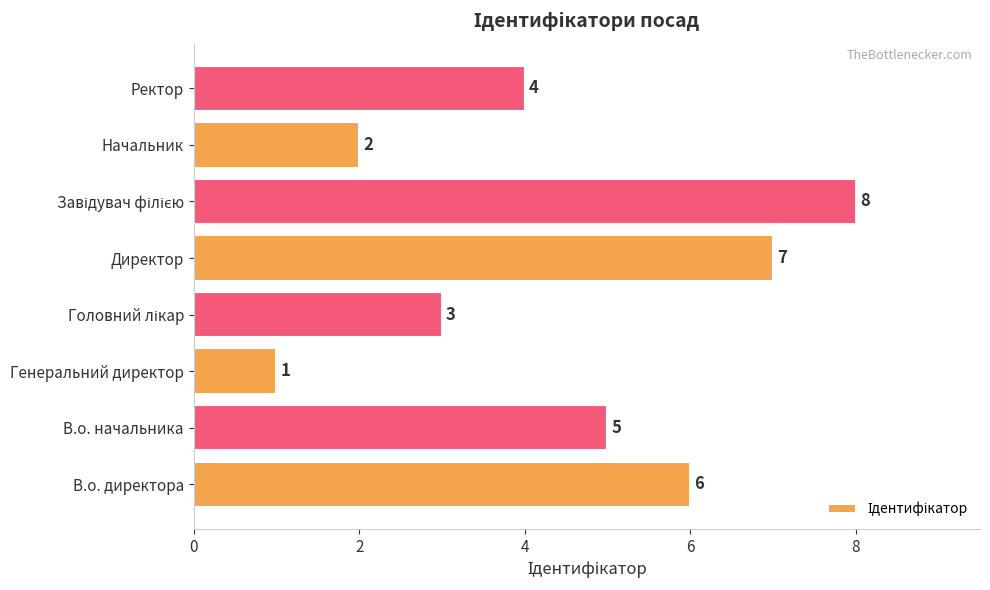

Which has a higher value, В.о. директора or Генеральний директор?

В.о. директора